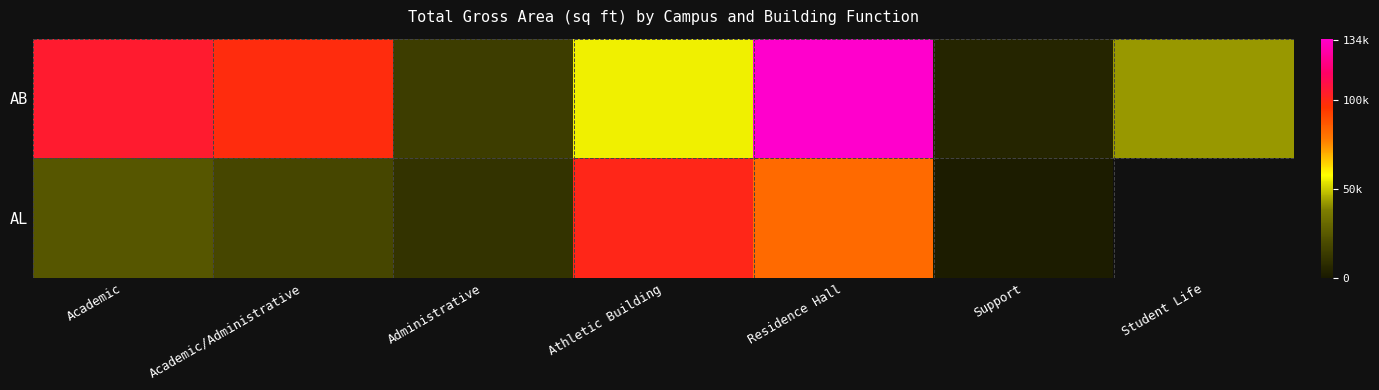

What is the average value of the AB series?

65101.4